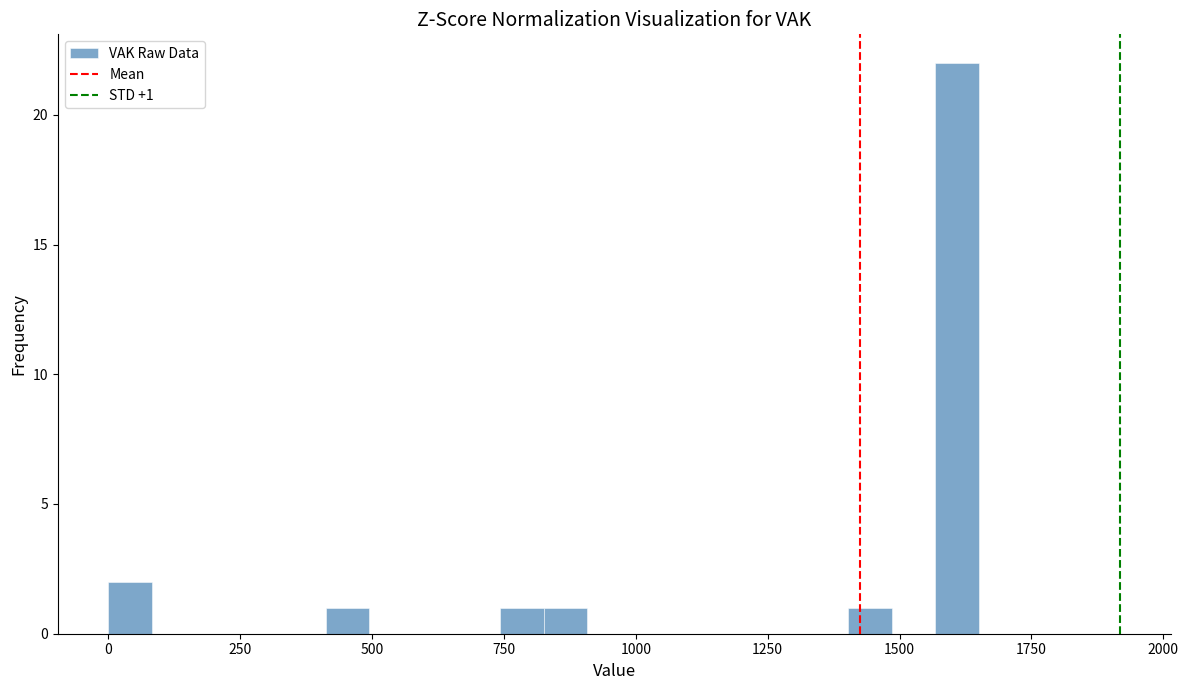

Around what value on the x-axis is the tallest bar? Give the approximate position of its centre, as read against the axis.

1600